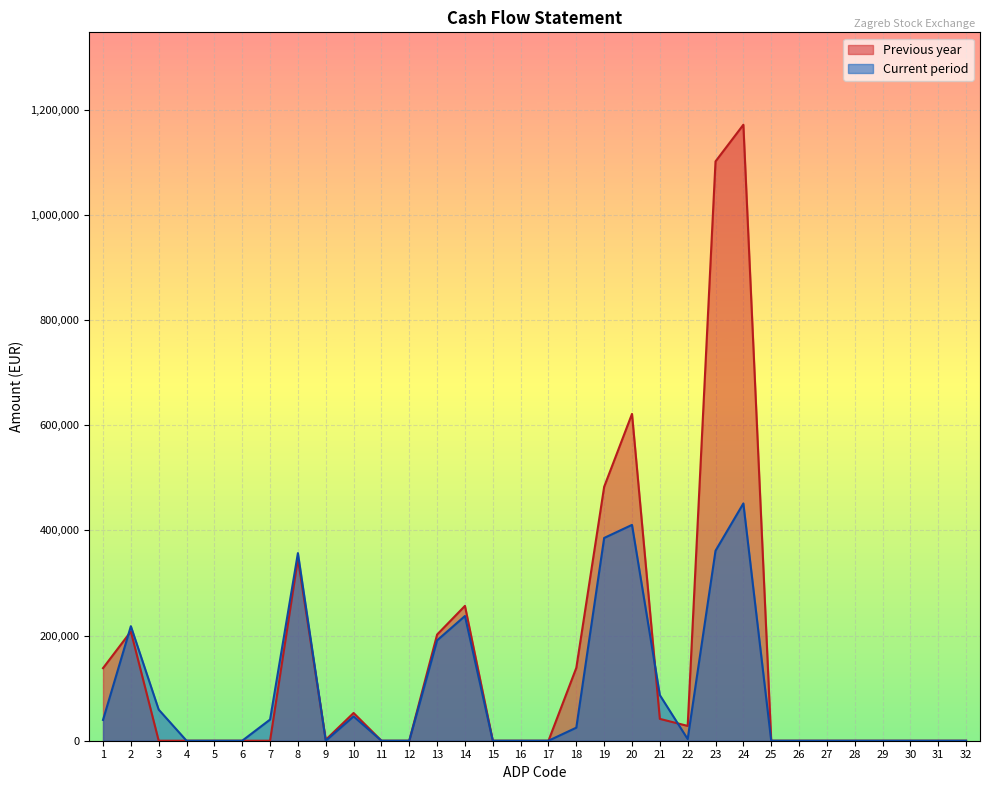

What is the difference between the maximum and minimum values in the Previous year series?

1171467